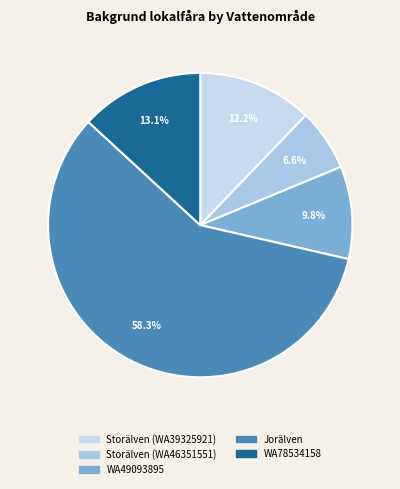

Which has a higher value, Storälven (WA46351551) or WA78534158?

WA78534158